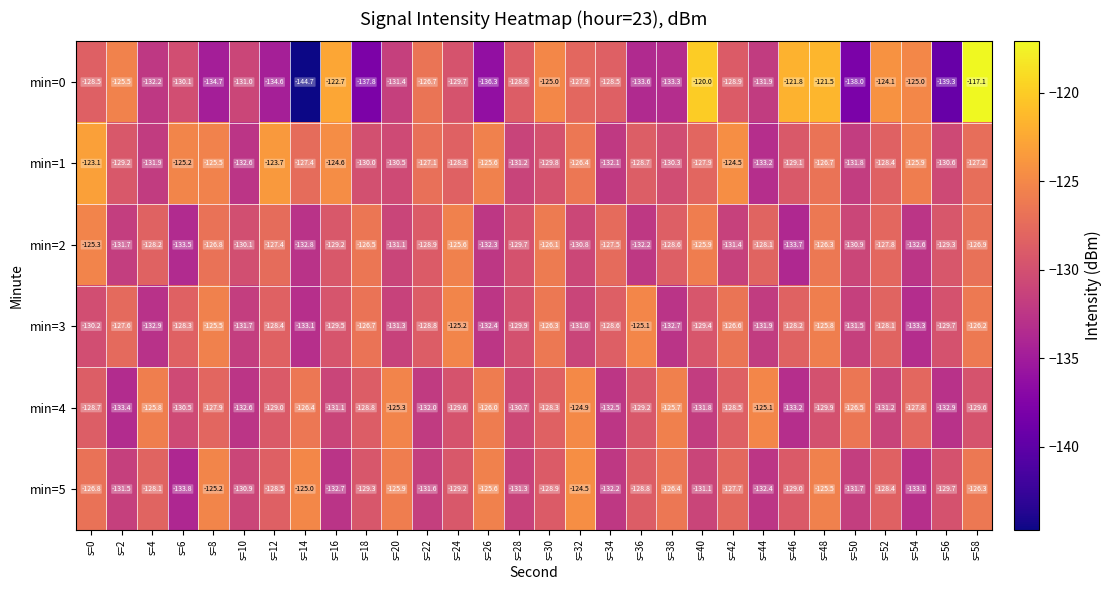

What is the average value of the min=3 series?

-129.2